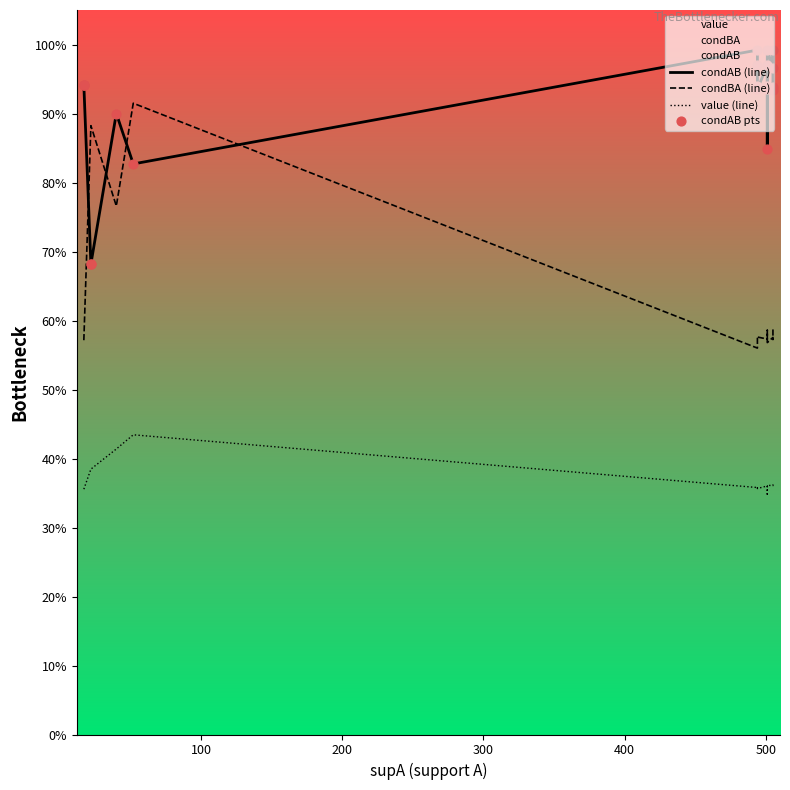

Which series has the largest total across all categories?

condAB (line)